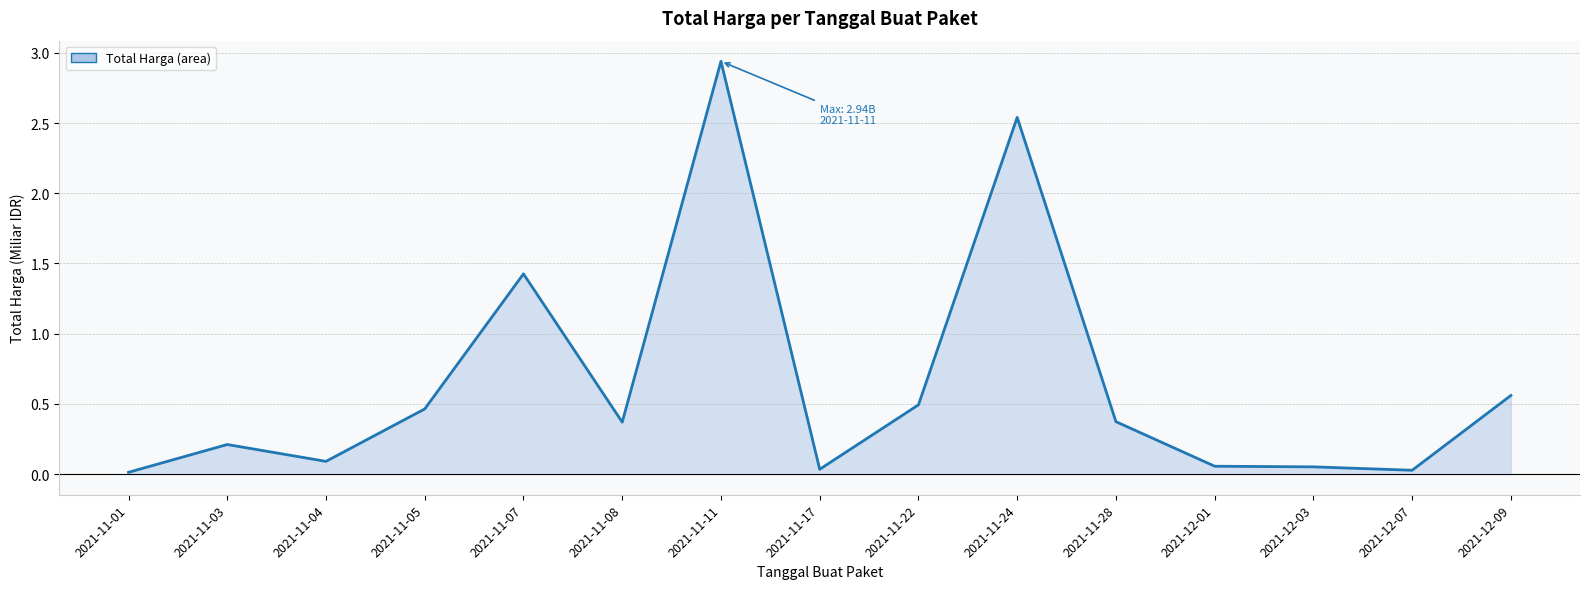

How many lines are shown in the chart?

1